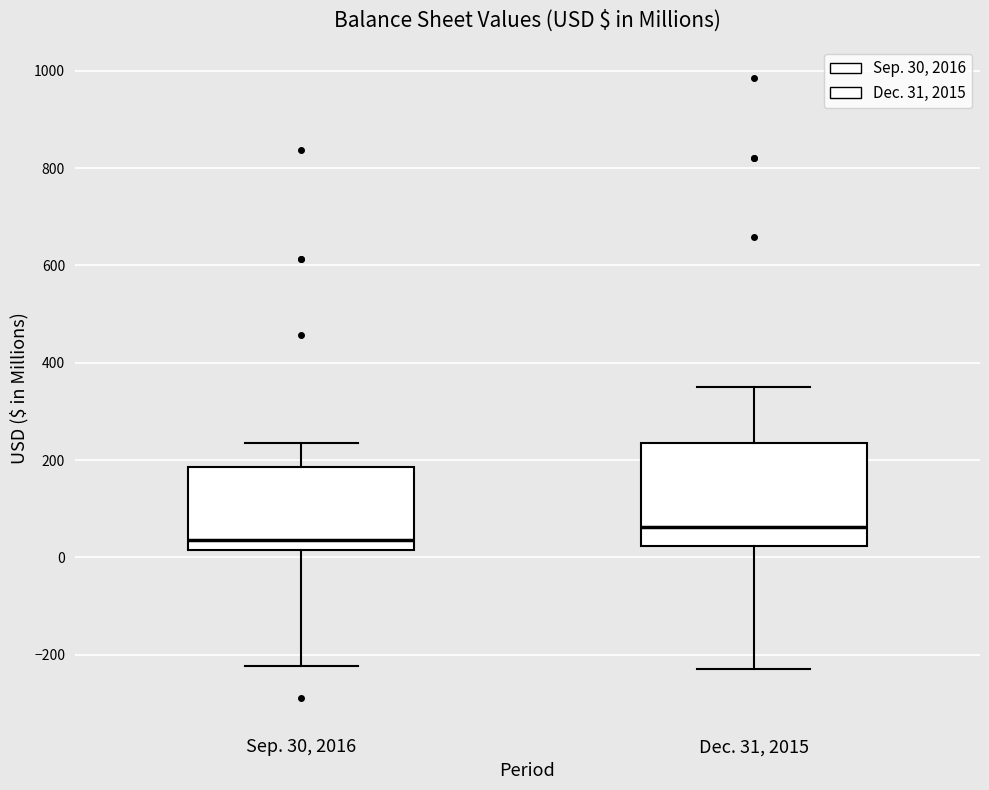

Comparing the boxes themselves (not the whiskers), which one is the tallest?

Dec. 31, 2015